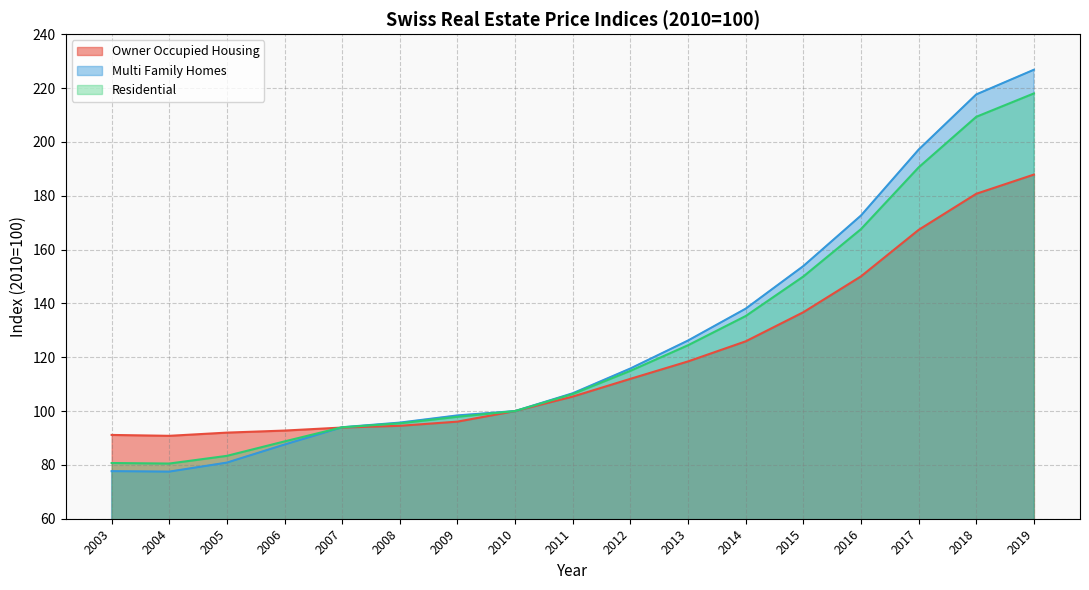

Rank the categories by Owner Occupied Housing value from highest to lowest.

2019, 2018, 2017, 2016, 2015, 2014, 2013, 2012, 2011, 2010, 2009, 2008, 2007, 2006, 2005, 2003, 2004